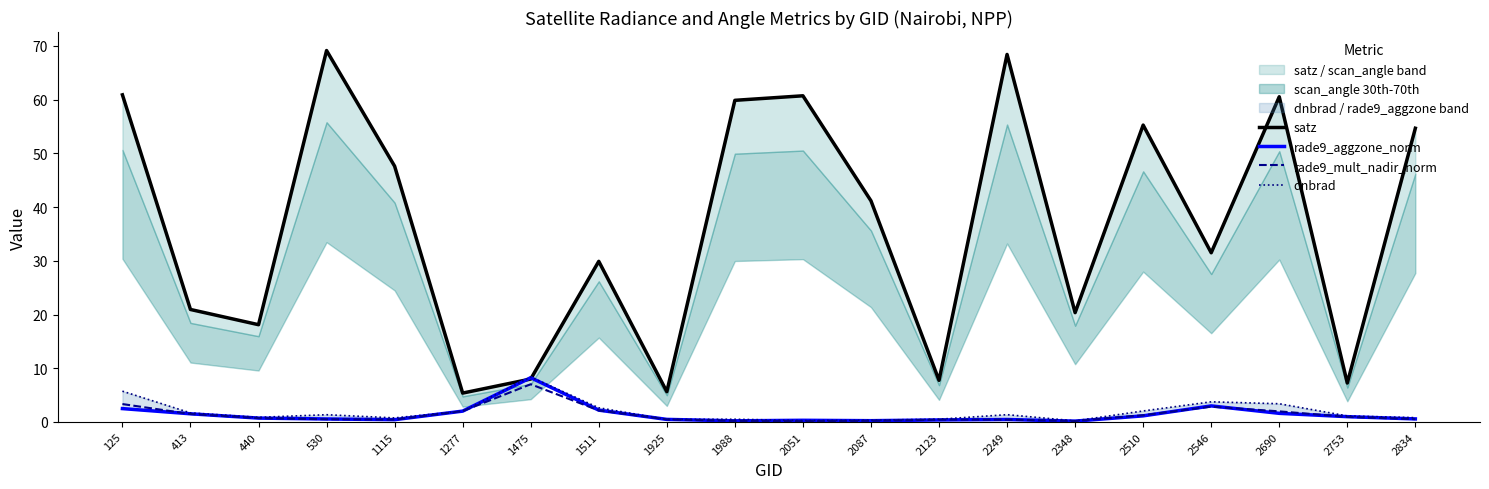

What is the value of the rade9_mult_nadir_norm point at the 16th from the left?

1.3